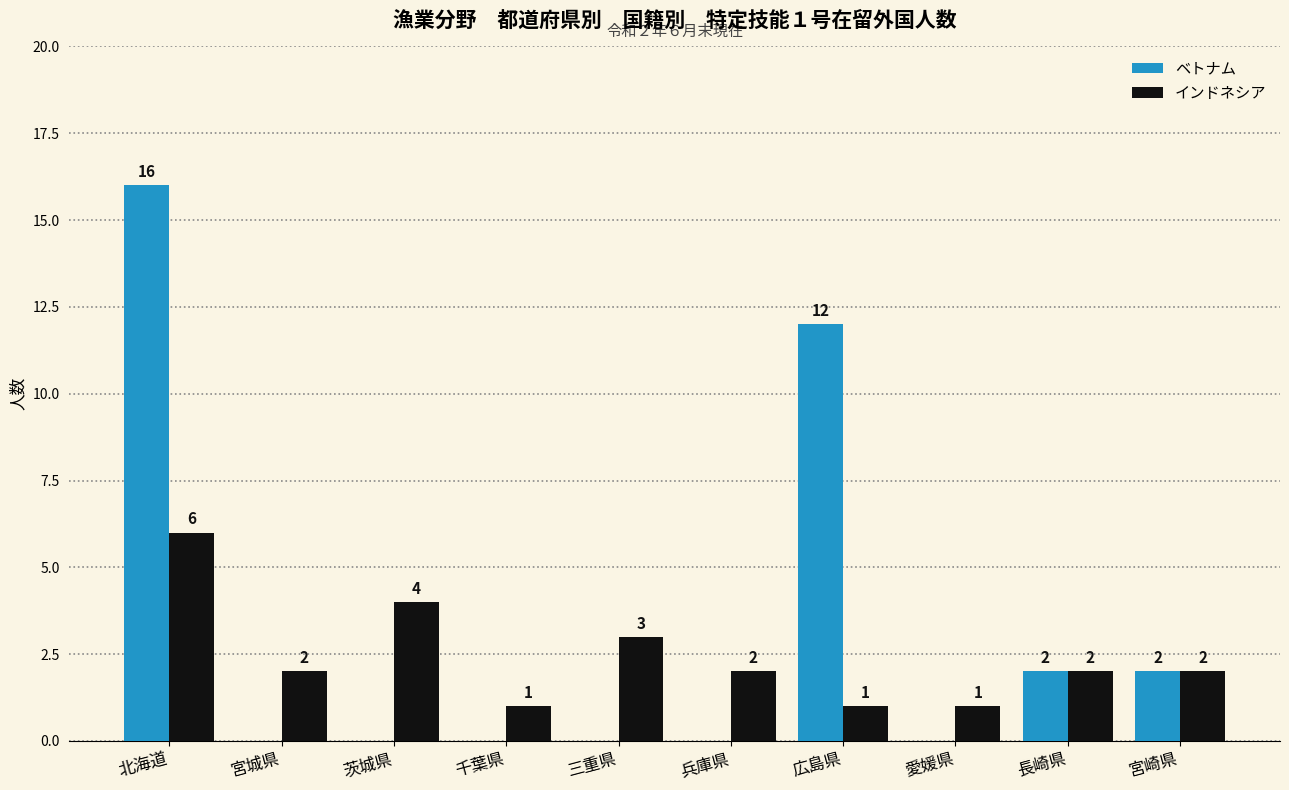

How many data points in ベトナム are above 0?

4